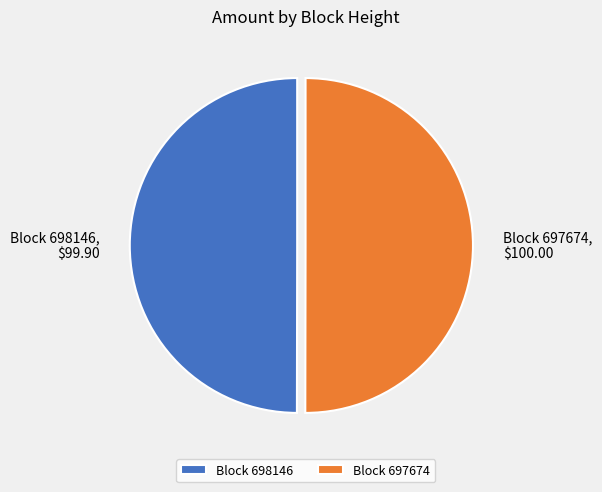

The Block 697674 slice represents 50% of the pie. True or false?

True